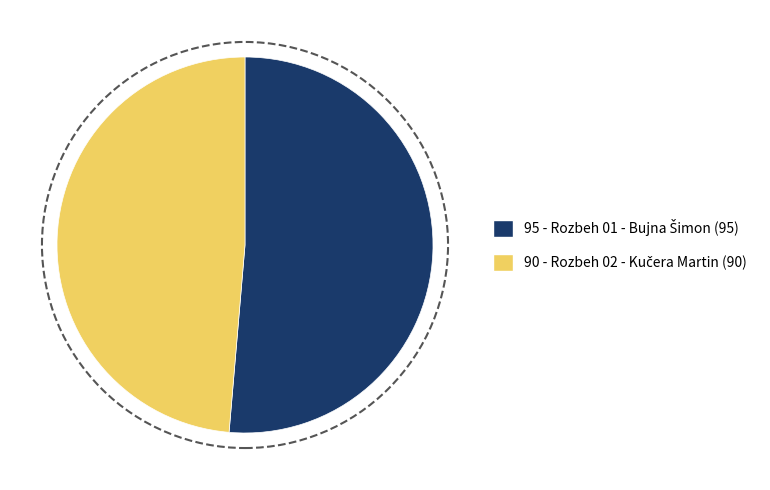

Is there any slice that represents more than half of the pie?

Yes